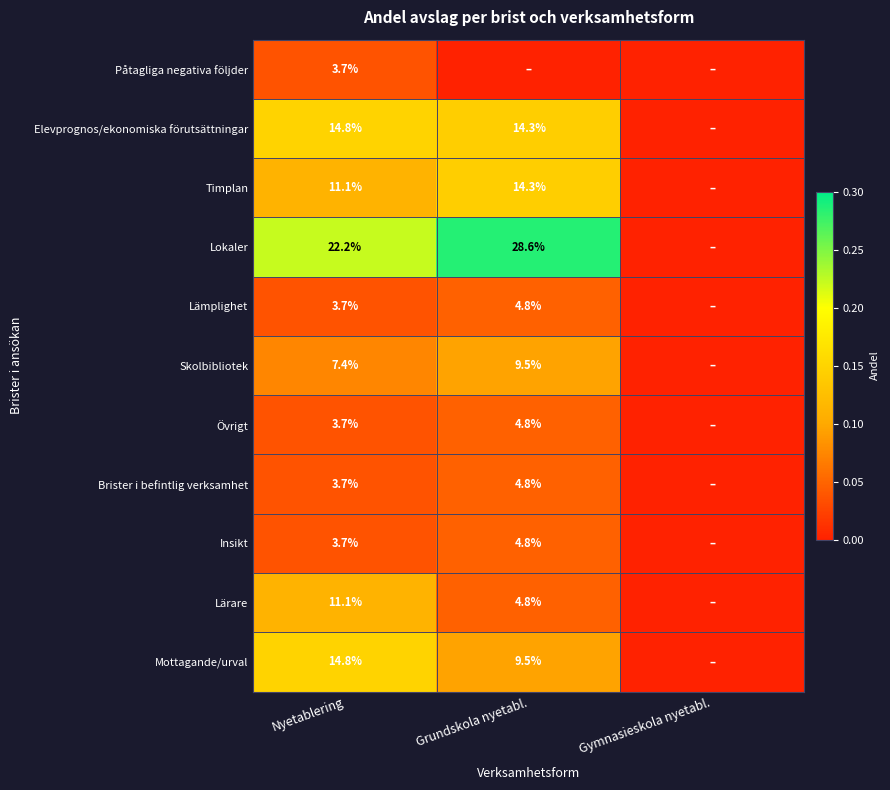

The Skolbibliotek series shows 0.1 at Nyetablering. True or false?

False